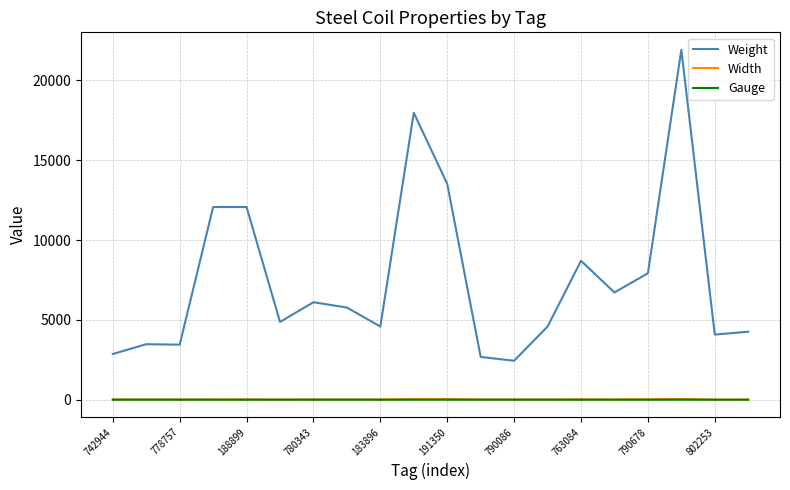

Which series has the largest range (max minus min)?

Weight